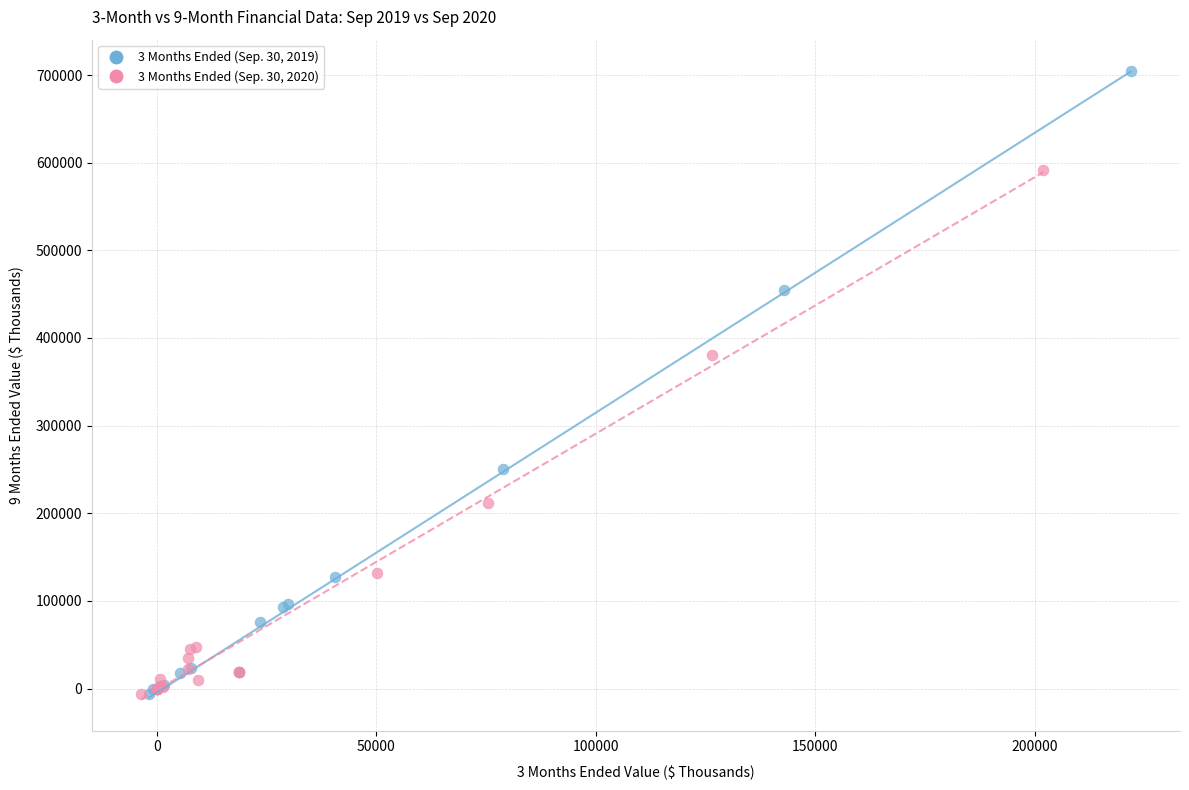

What are all the series names shown in the legend?

3 Months Ended (Sep. 30, 2019), 3 Months Ended (Sep. 30, 2020)